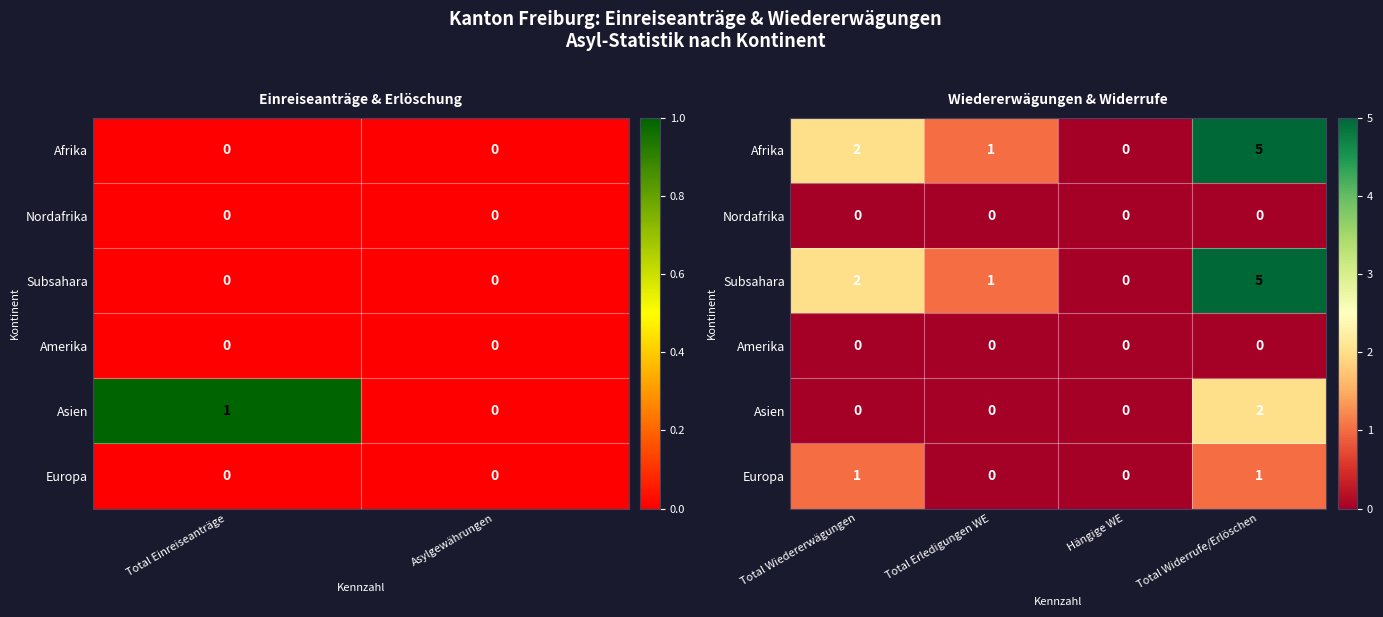

Count the number of categories in the chart.

4